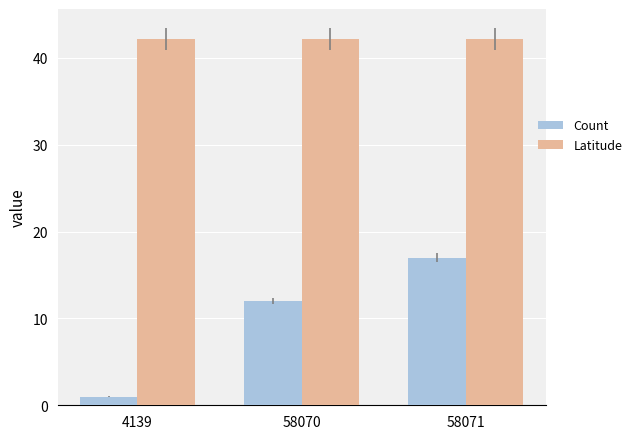

The Count series shows 12.0 at 58070. True or false?

True